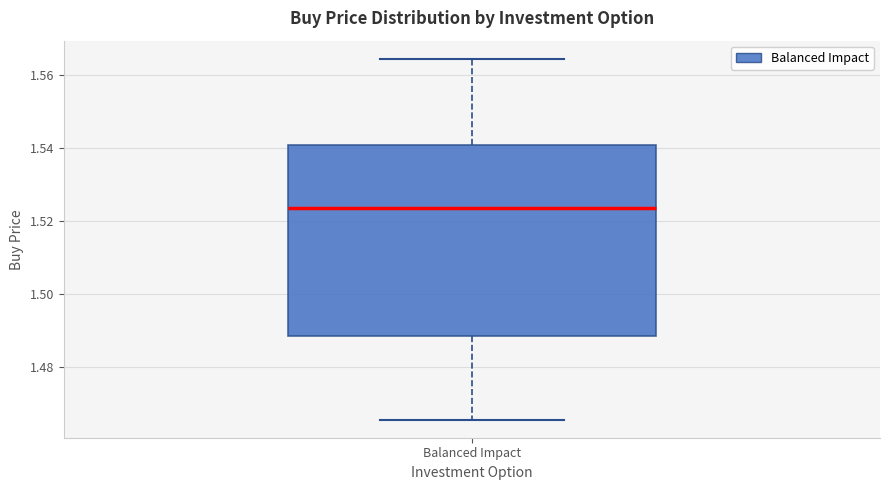

Read this box plot against the y-axis: the position of the median line, the range covered by the box, and the ends of both whiskers. The values are not printed on the chart, so give them approximately, as read against the axis.

median 1.524, box 1.488 to 1.540, whiskers 1.466 to 1.564